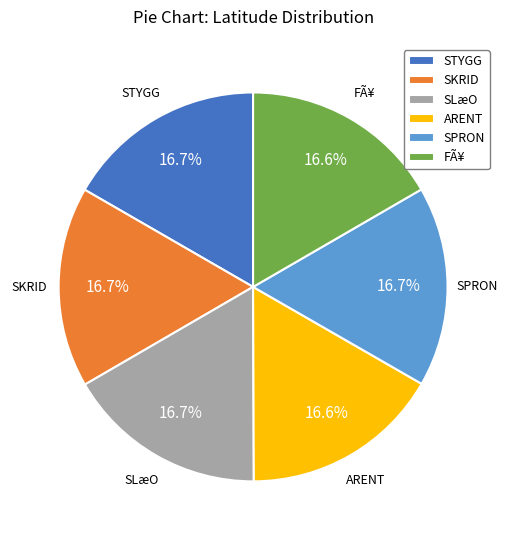

What is the ratio of the value at STYGG to the value at SPRON?

1.0